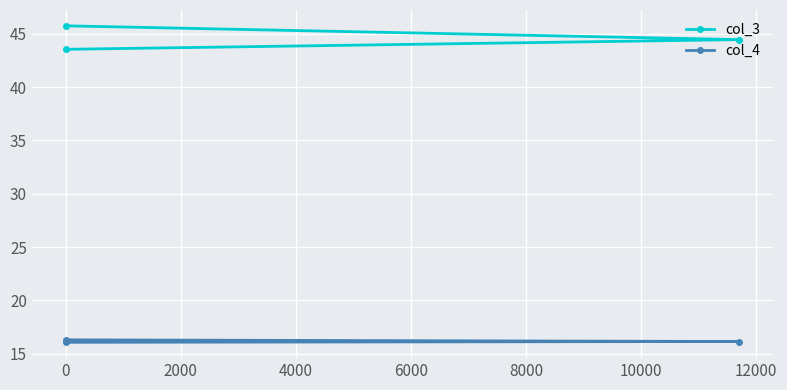

List the series in order of their overall mean, highest first.

col_3, col_4